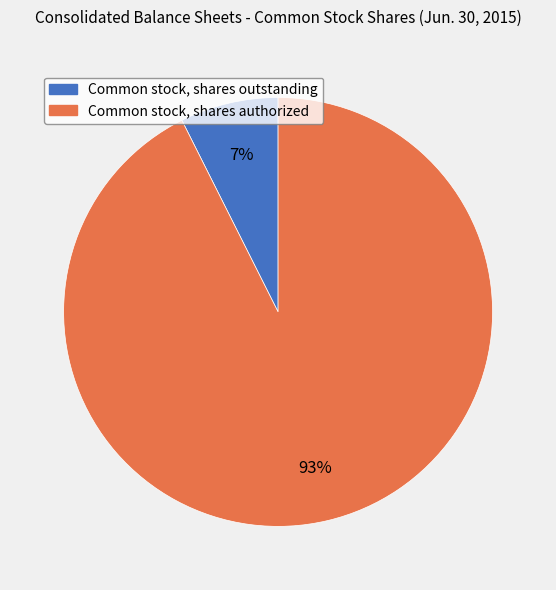

Is there any slice that represents more than half of the pie?

Yes